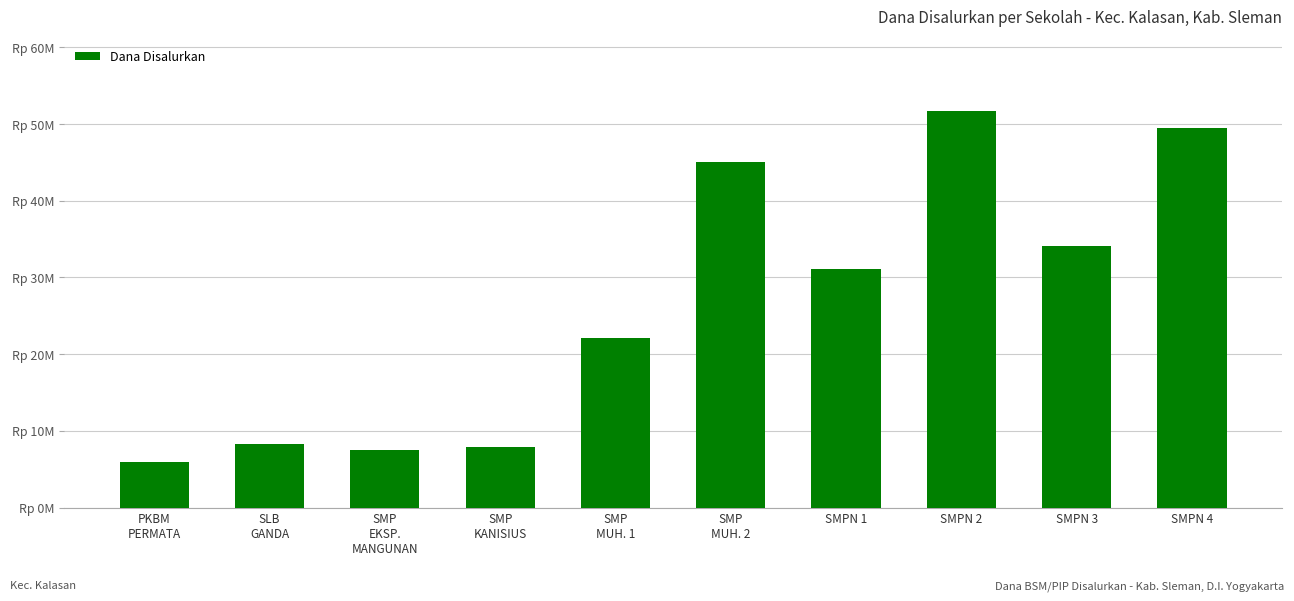

What is the label of the 1st bar from the right?

SMPN 4